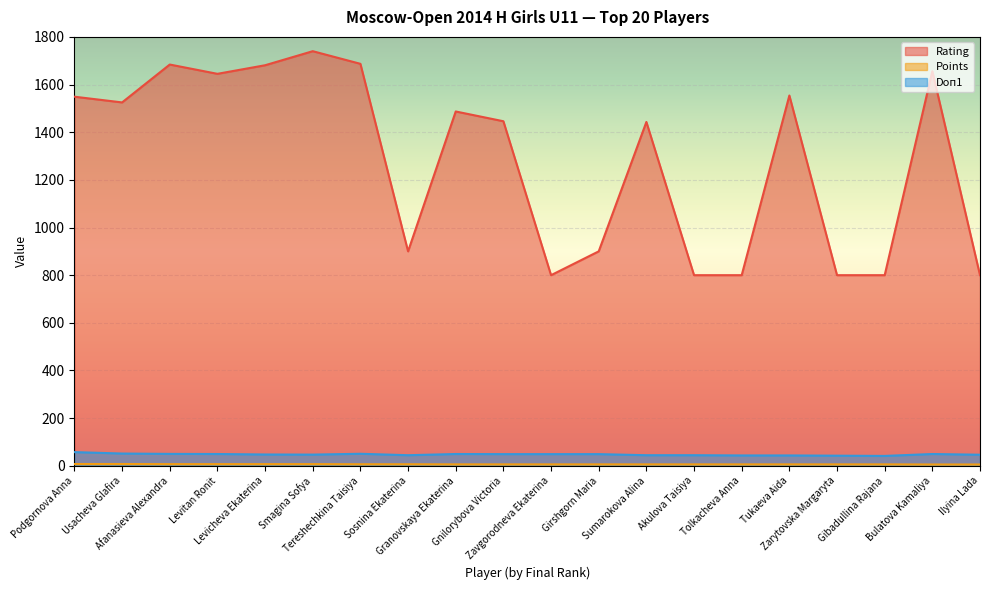

How many values in the Doп1 series are below 49?

10